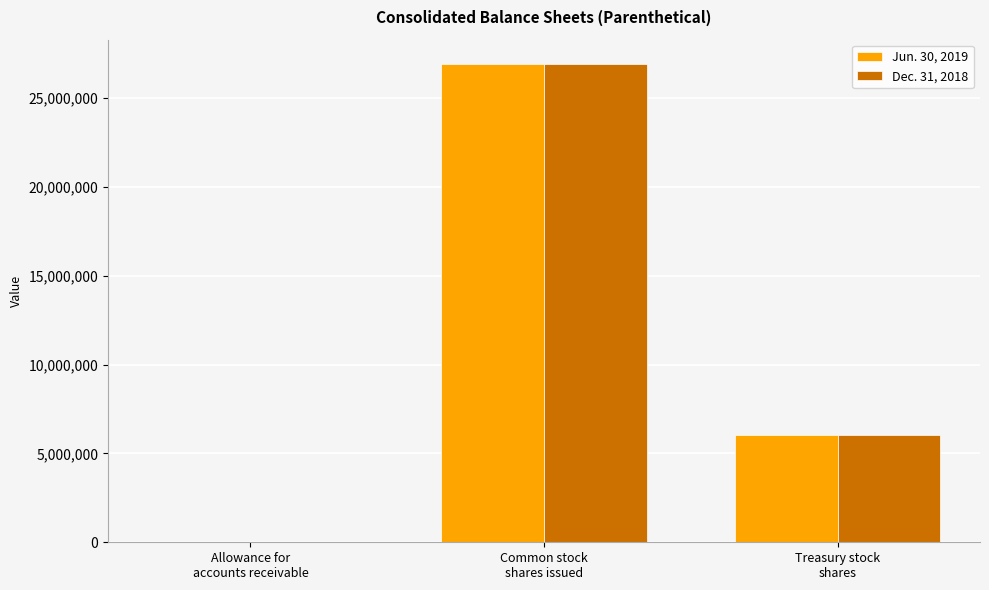

What is the approximate value of Jun. 30, 2019 at Allowance for
accounts receivable?

2031